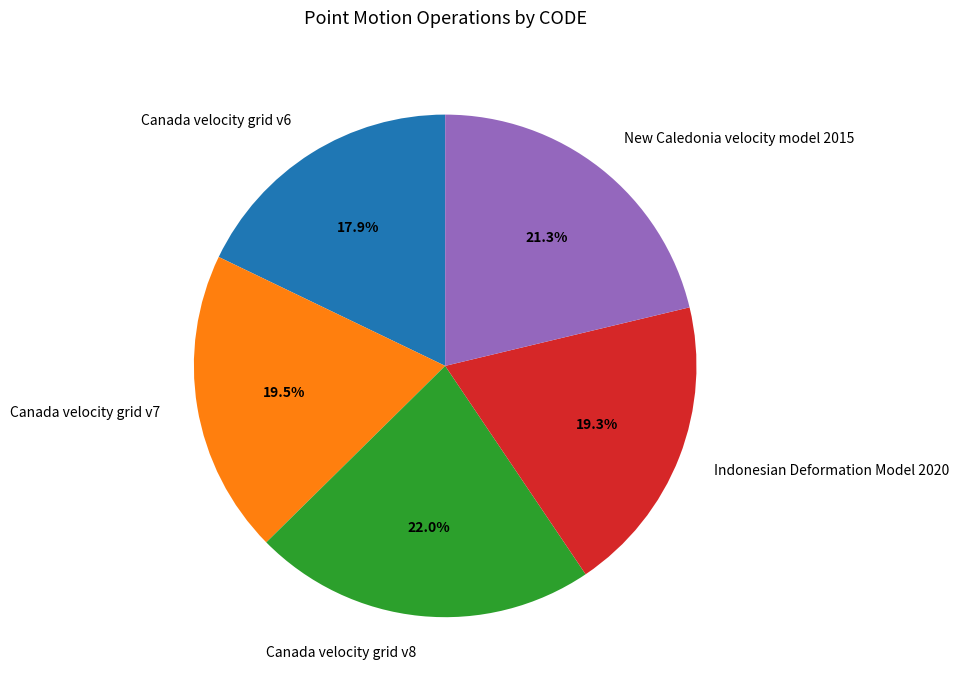

How much of the chart is everything except Canada velocity grid v7?

80.5%